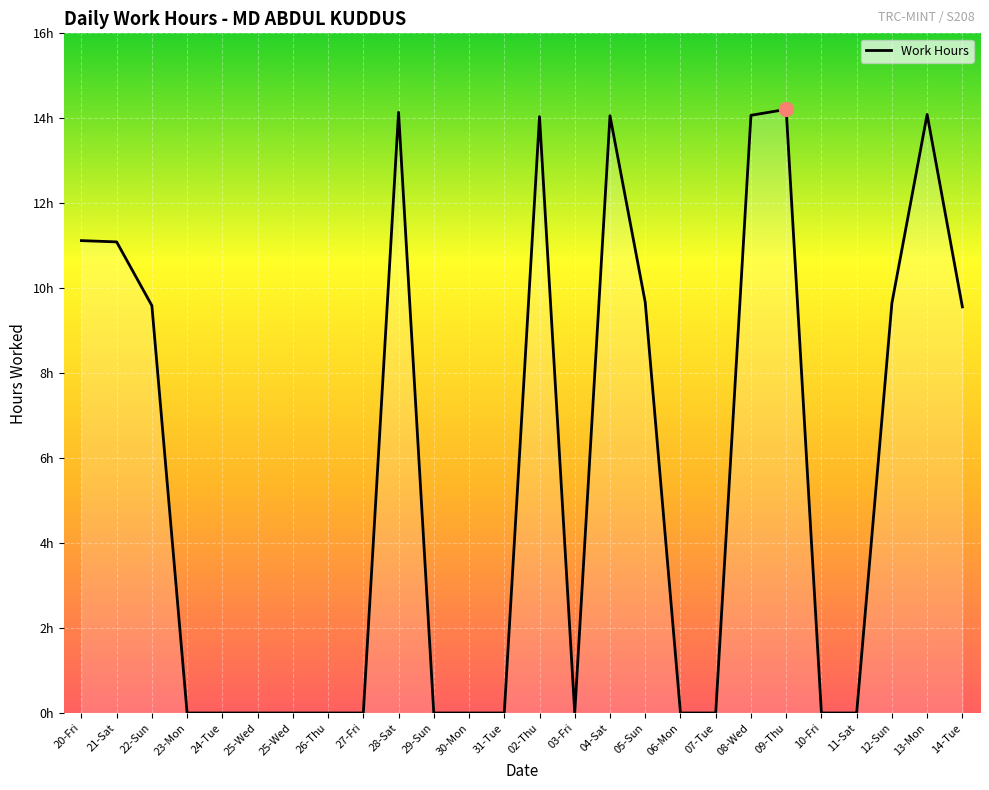

Does the chart have visible grid lines?

Yes